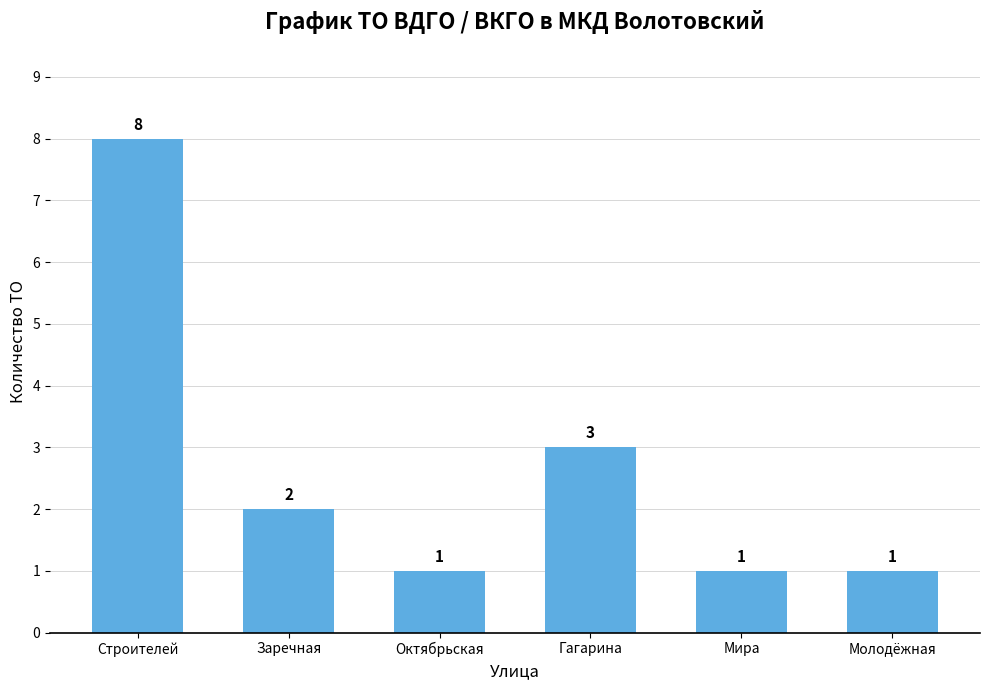

What is the ratio of the value at Молодёжная to the value at Строителей?

0.1